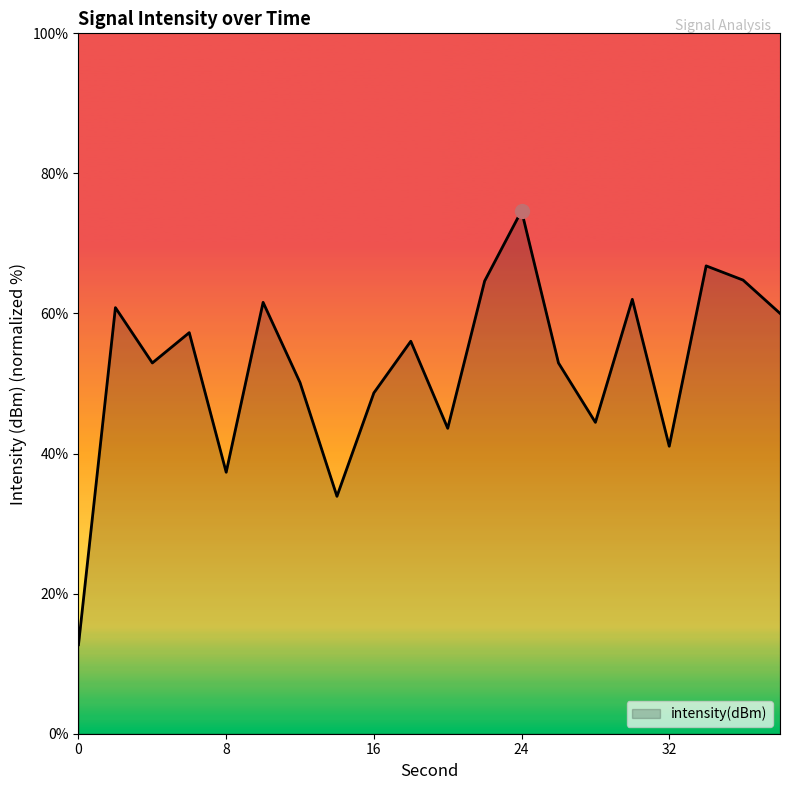

What is the maximum value shown in the chart?

74.7